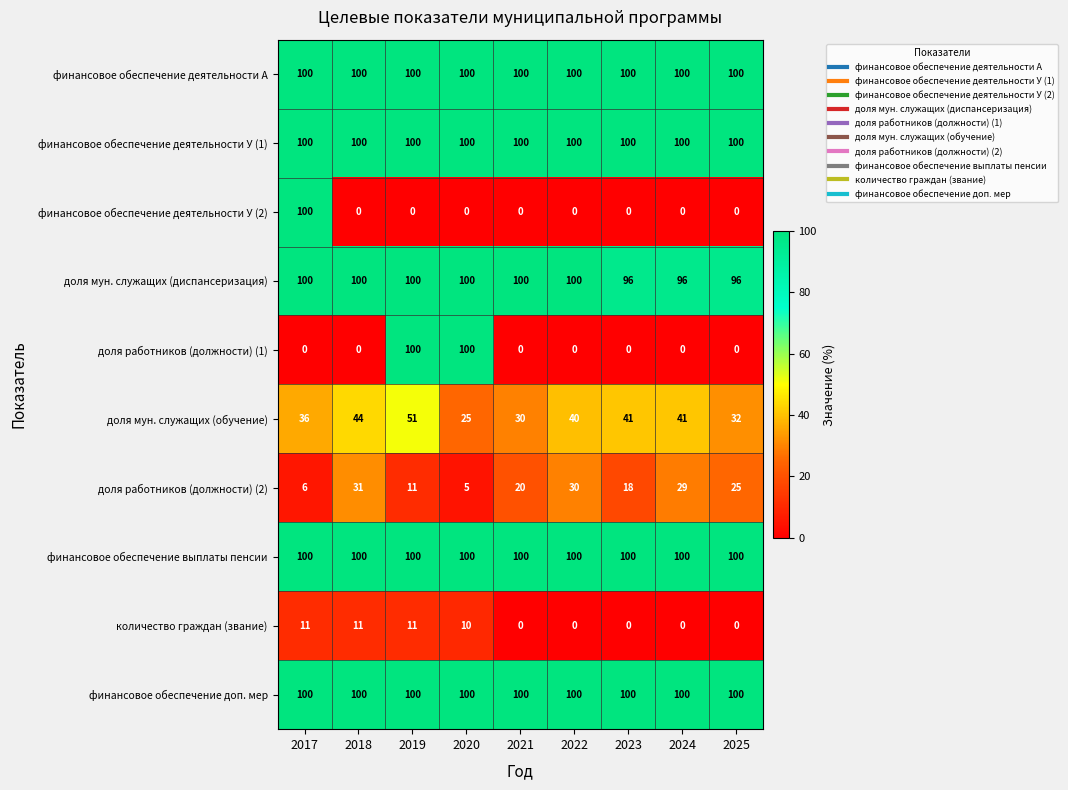

True or false: финансовое обеспечение деятельности А has a value of 51 at 2021.

False